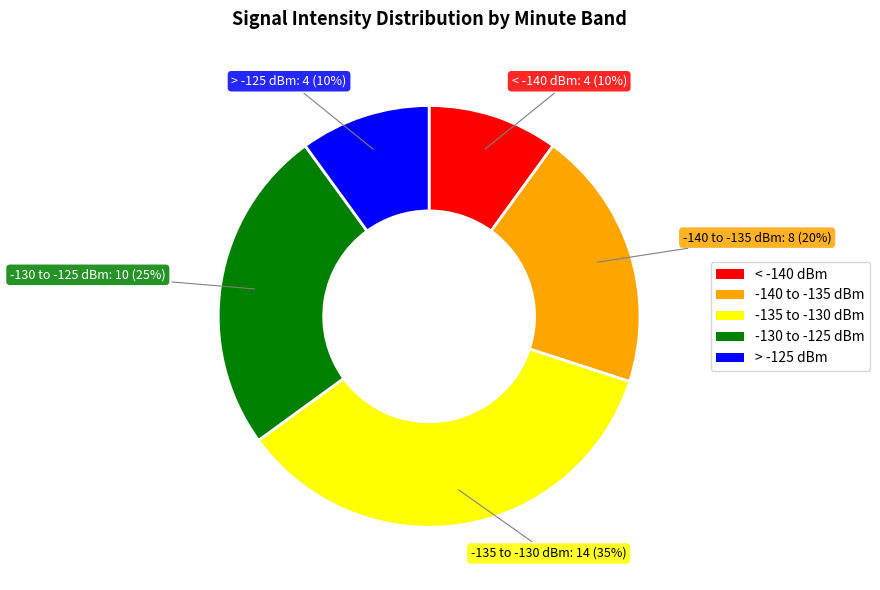

The -130 to -125 dBm slice represents 25% of the pie. True or false?

True